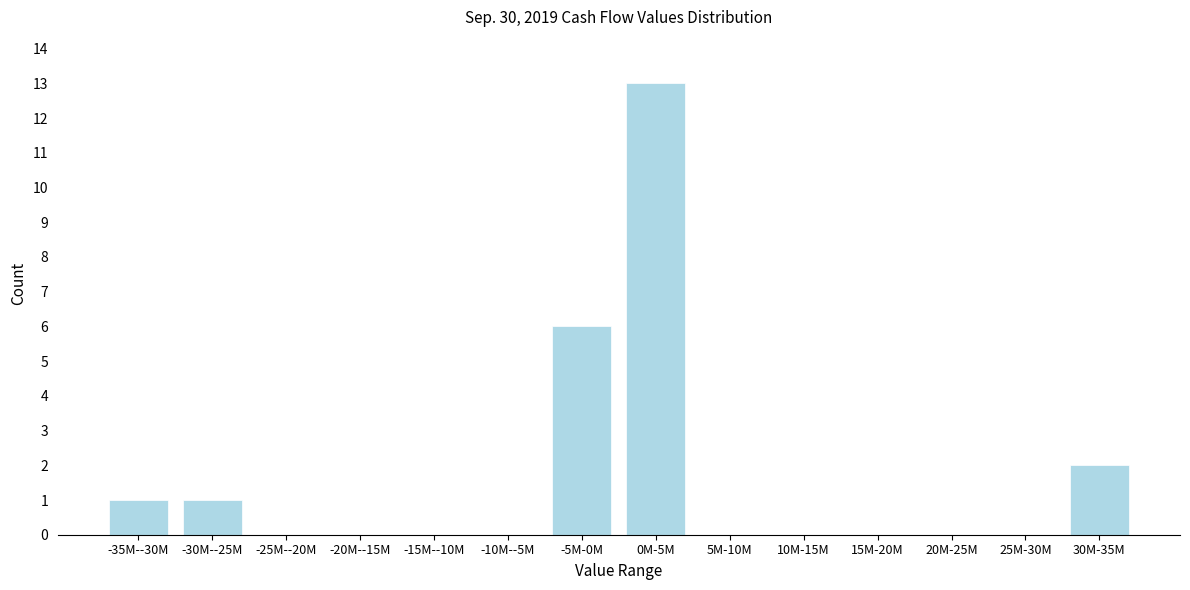

Reading left to right, what are all the values shown in this chart?

-35M--30M=1	-30M--25M=1	-25M--20M=0	-20M--15M=0	-15M--10M=0	-10M--5M=0	-5M-0M=6	0M-5M=13	5M-10M=0	10M-15M=0	15M-20M=0	20M-25M=0	25M-30M=0	30M-35M=2